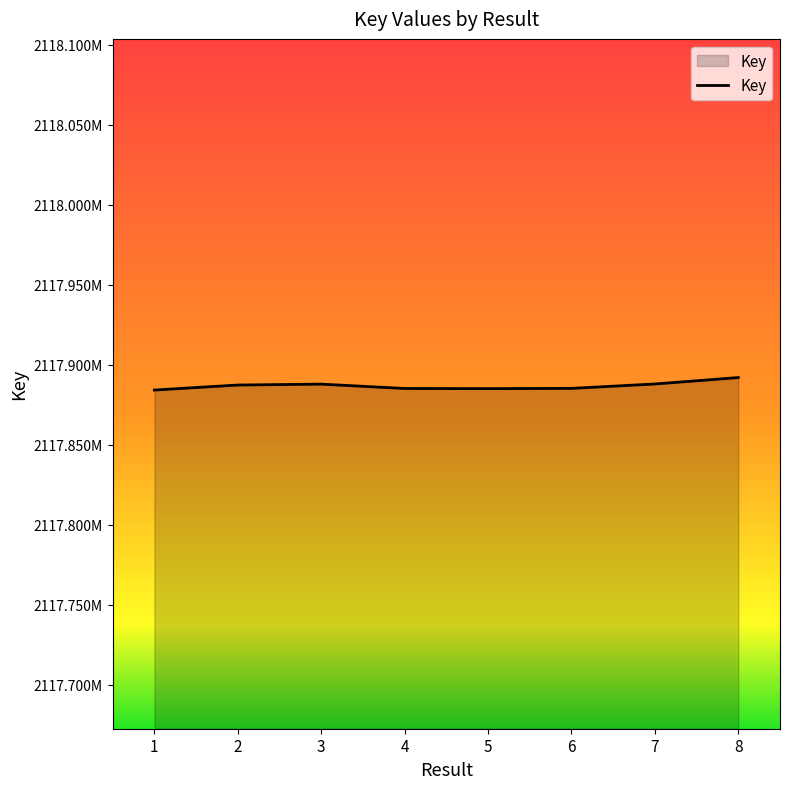

Where is the data nearest to the value 2117888116?

7